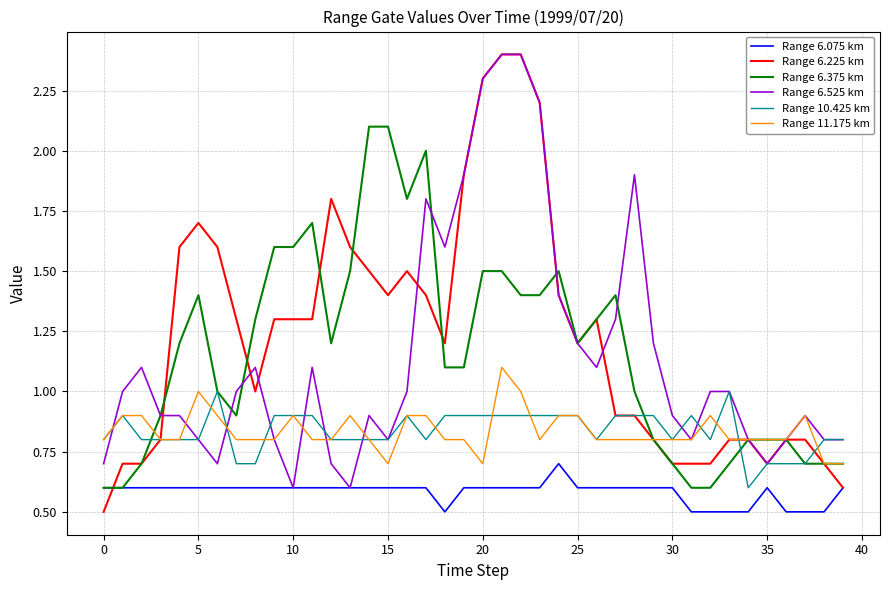

True or false: Range 6.075 km and Range 11.175 km intersect in this chart.

False